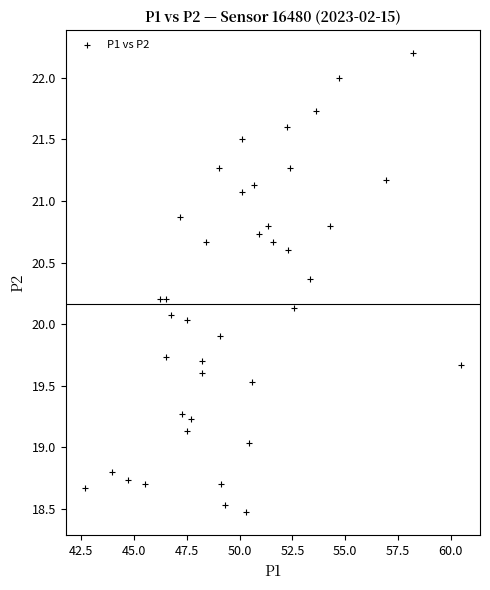

What is the range of X values (max minus min)?

17.8